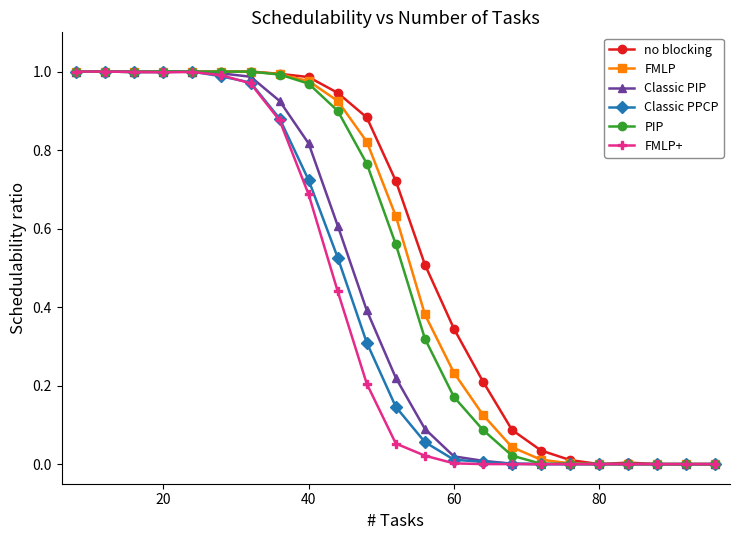

True or false: PIP has more than 0 points higher than both neighbors.

False